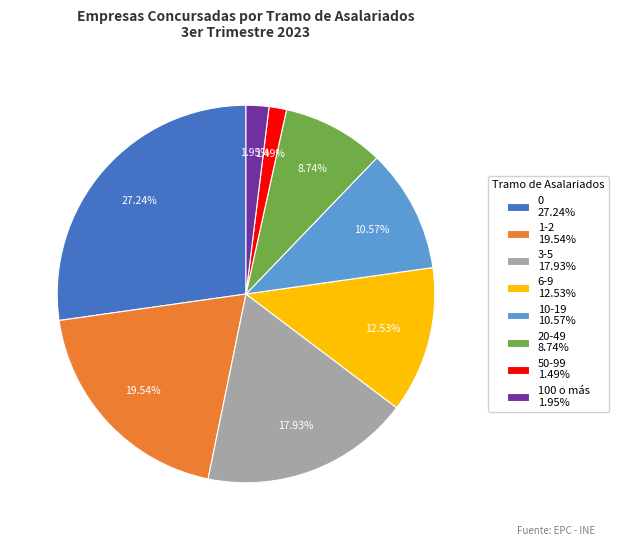

What is the total percentage of 1-2 and 0?

46.8%